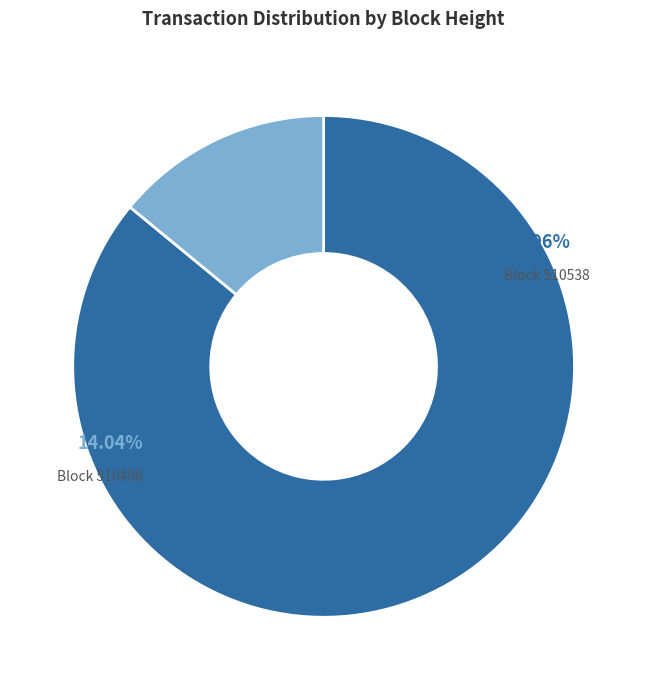

Is it true that 510538 is 86% of the pie?

True